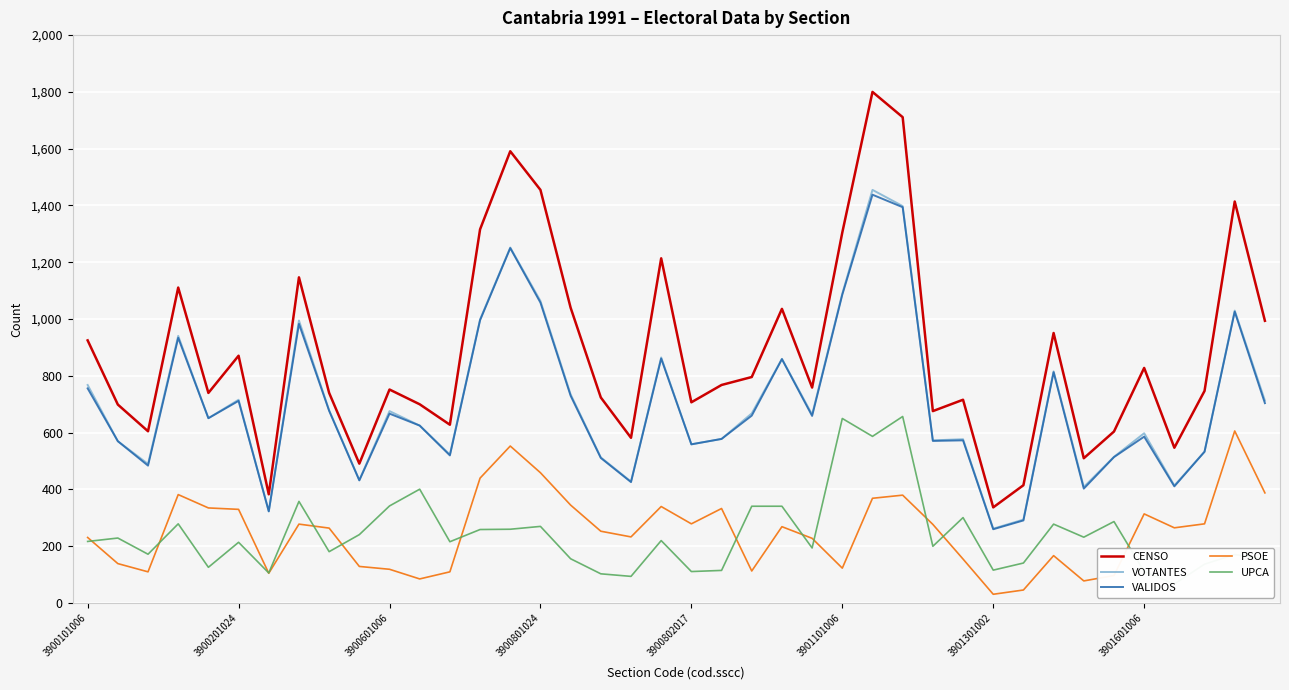

Which series has the largest total across all categories?

CENSO